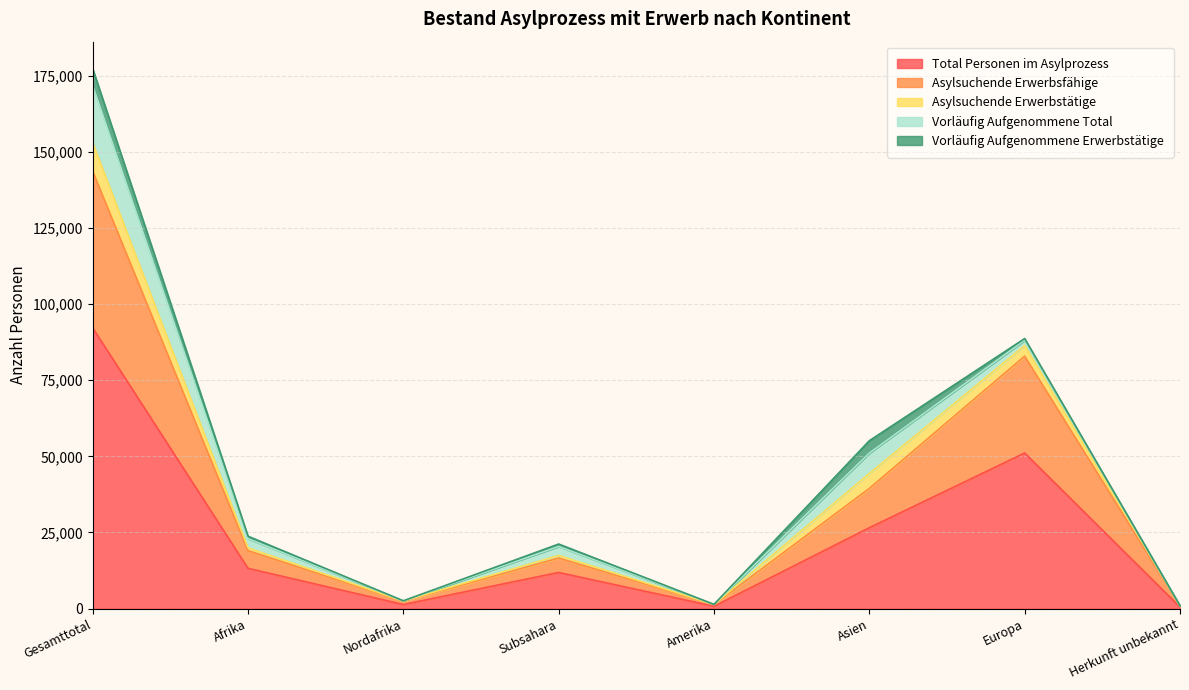

What is the approximate value of Total Personen im Asylprozess at Europa, to the nearest 10?

51090